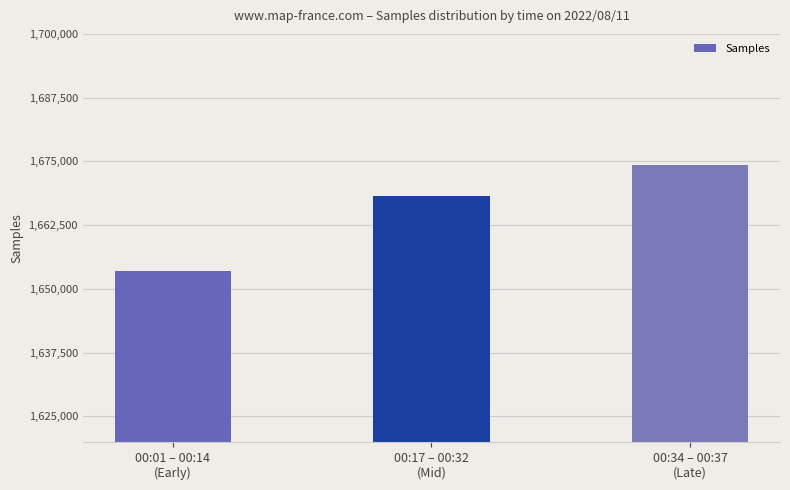

Reading right to left, list all the values displayed in this chart.

00:34 – 00:37
(Late)=1674293.7	00:17 – 00:32
(Mid)=1668245.7	00:01 – 00:14
(Early)=1653488.7